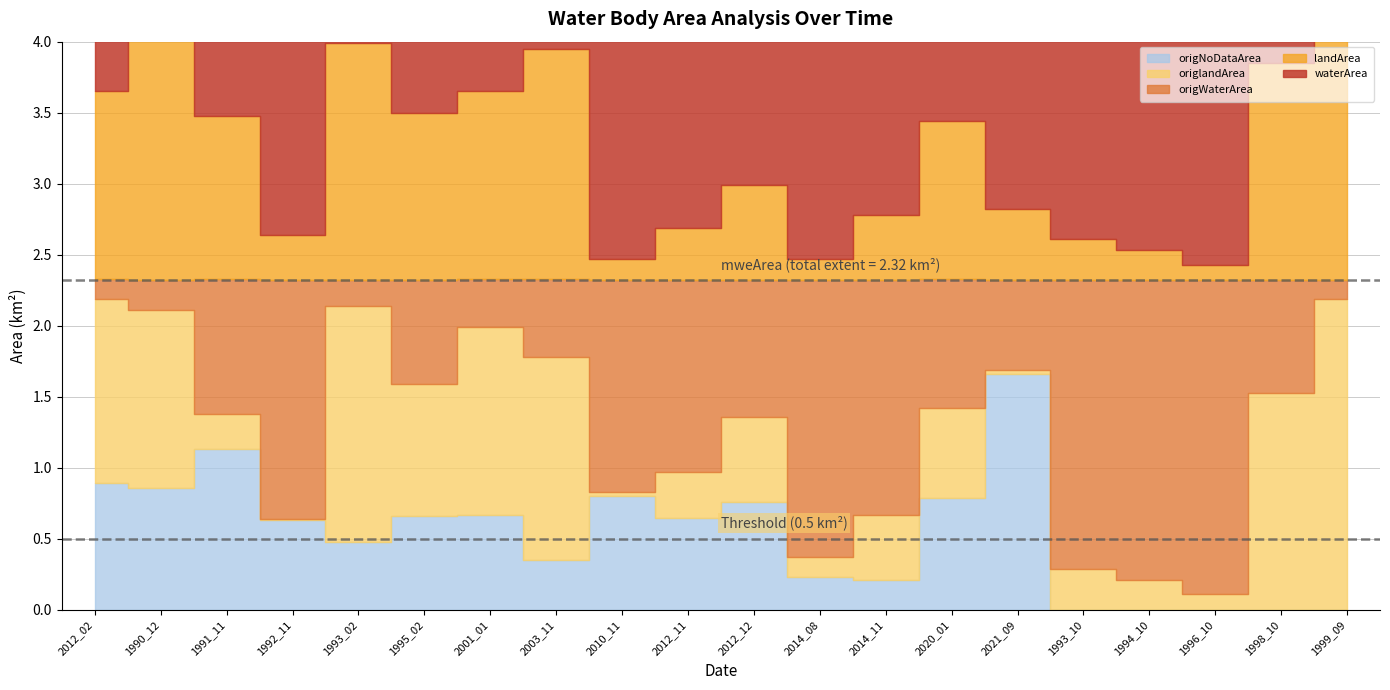

Which label corresponds to the largest value in the chart?

1996_10